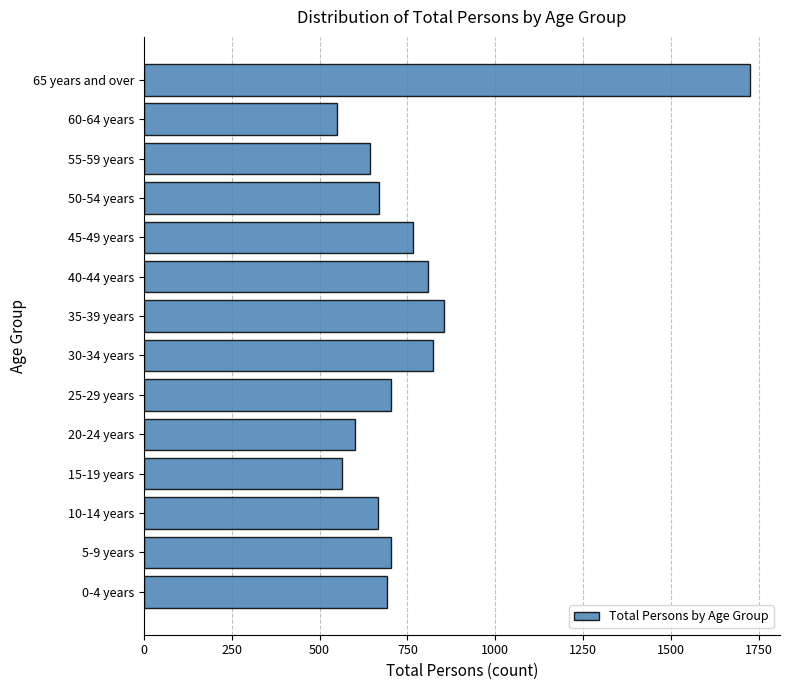

Where is the data nearest to the value 1136?

35-39 years